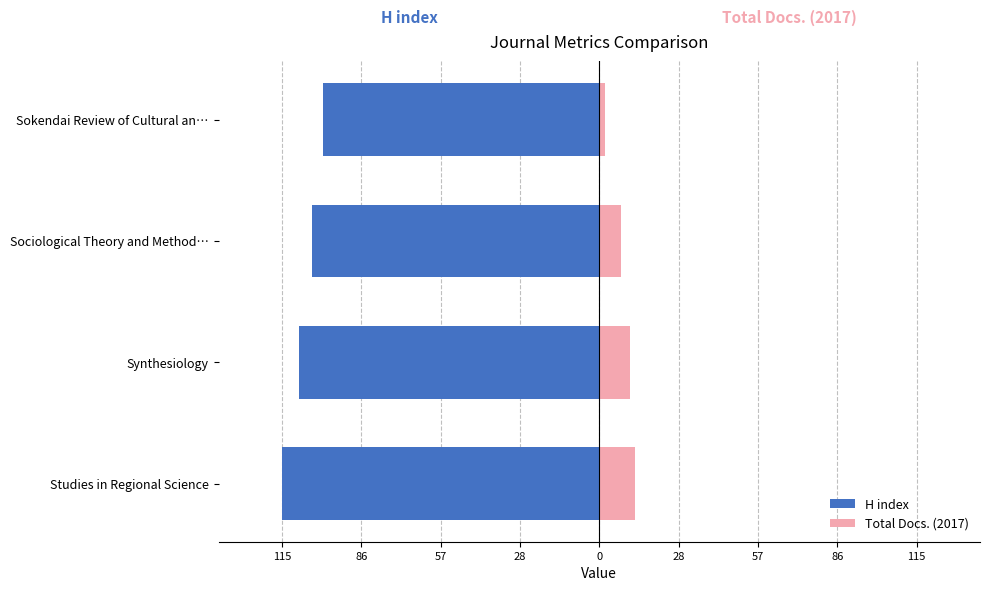

How many data points does each series have?

4